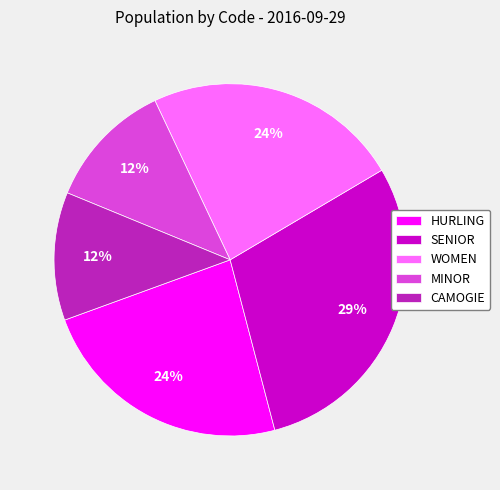

Which category has the biggest portion of the pie?

SENIOR